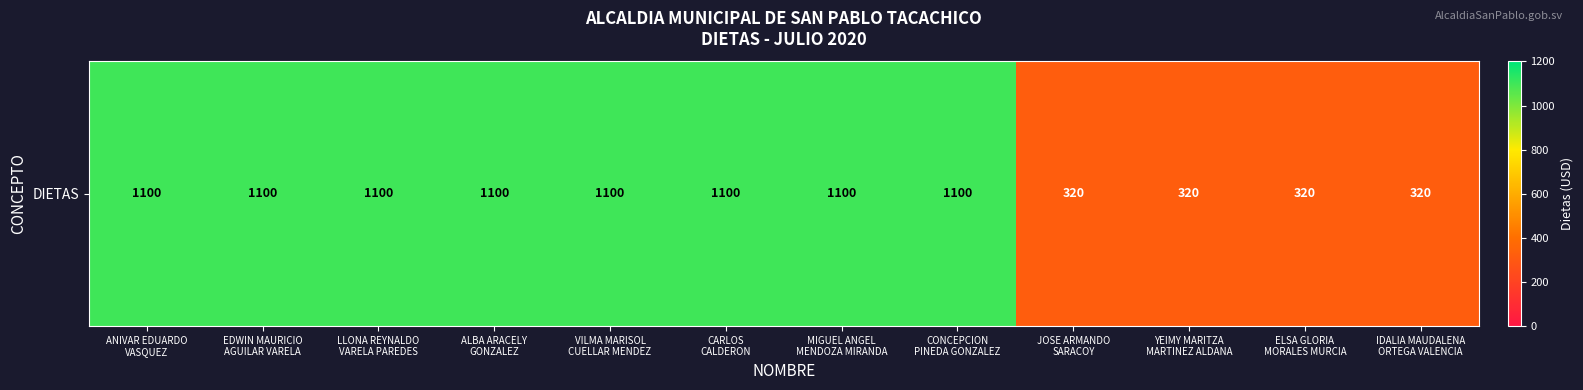

What is the smallest value displayed?

320